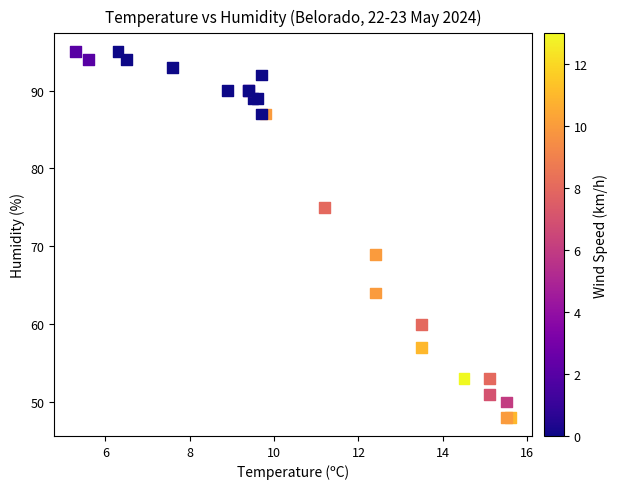

What Y value in the scatter plot is closest to 71?

69